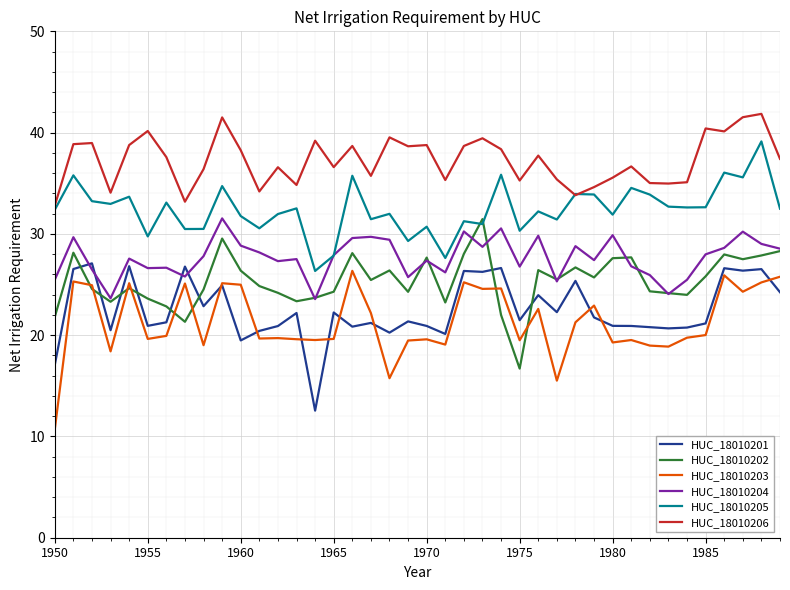

How many distinct data groups are displayed?

6